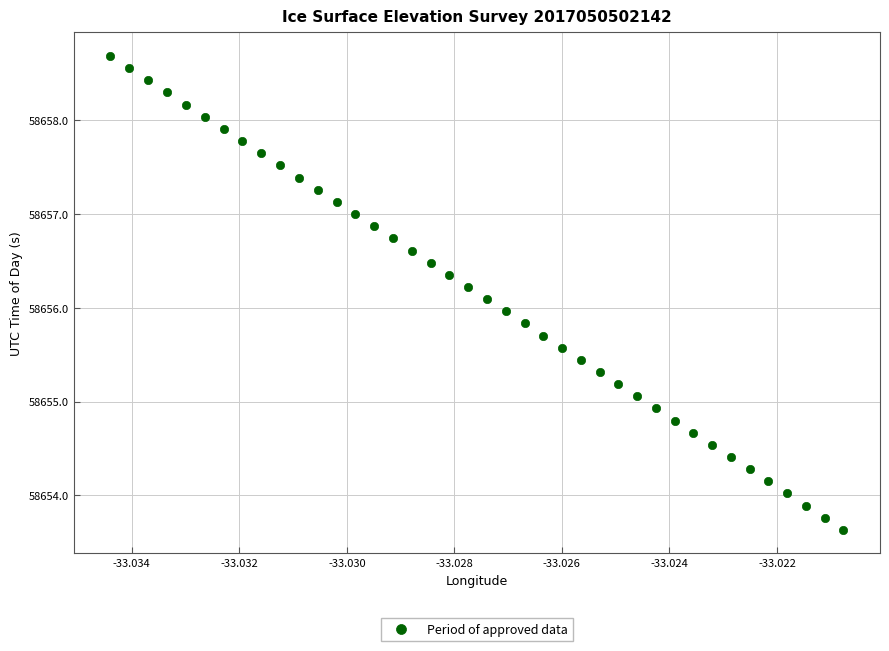

What is the range of Y values (max minus min)?

5.0